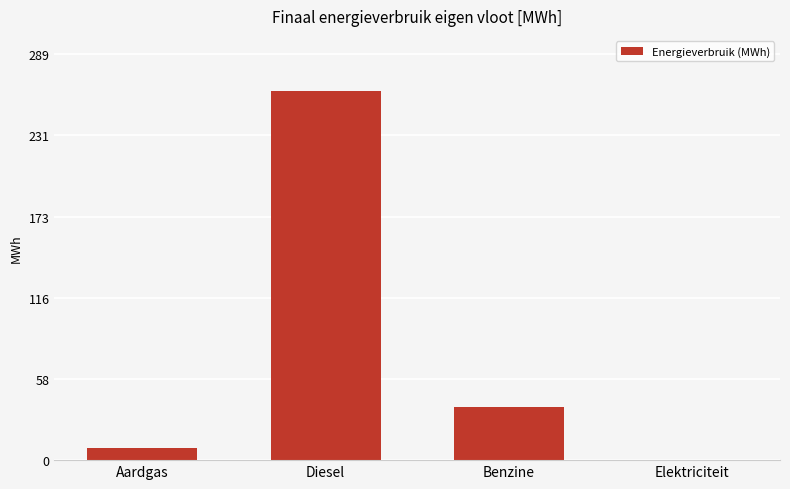

The value at Aardgas is 8.8. True or false?

True